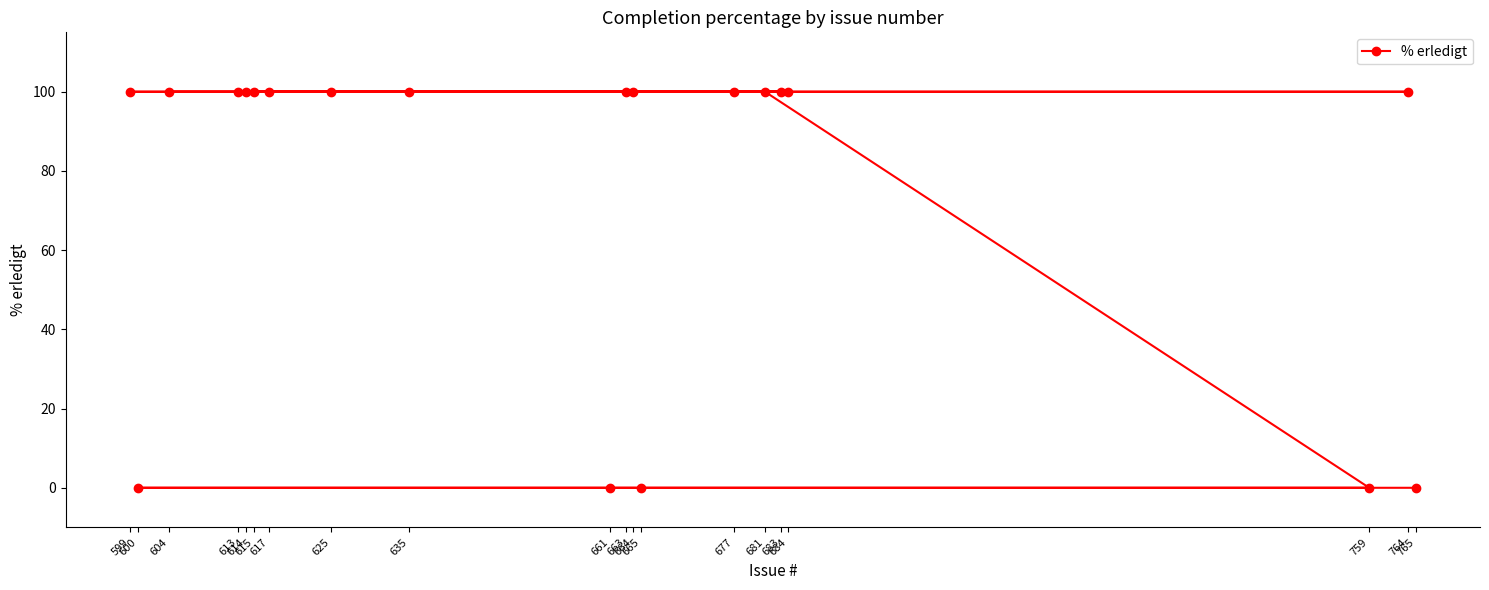

Reading left to right, extract all data points from this chart.

599=100	600=0	604=100	613=100	614=100	615=100	617=100	625=100	635=100	661=0	663=100	664=100	665=0	677=100	681=100	683=100	684=100	759=0	764=100	765=0